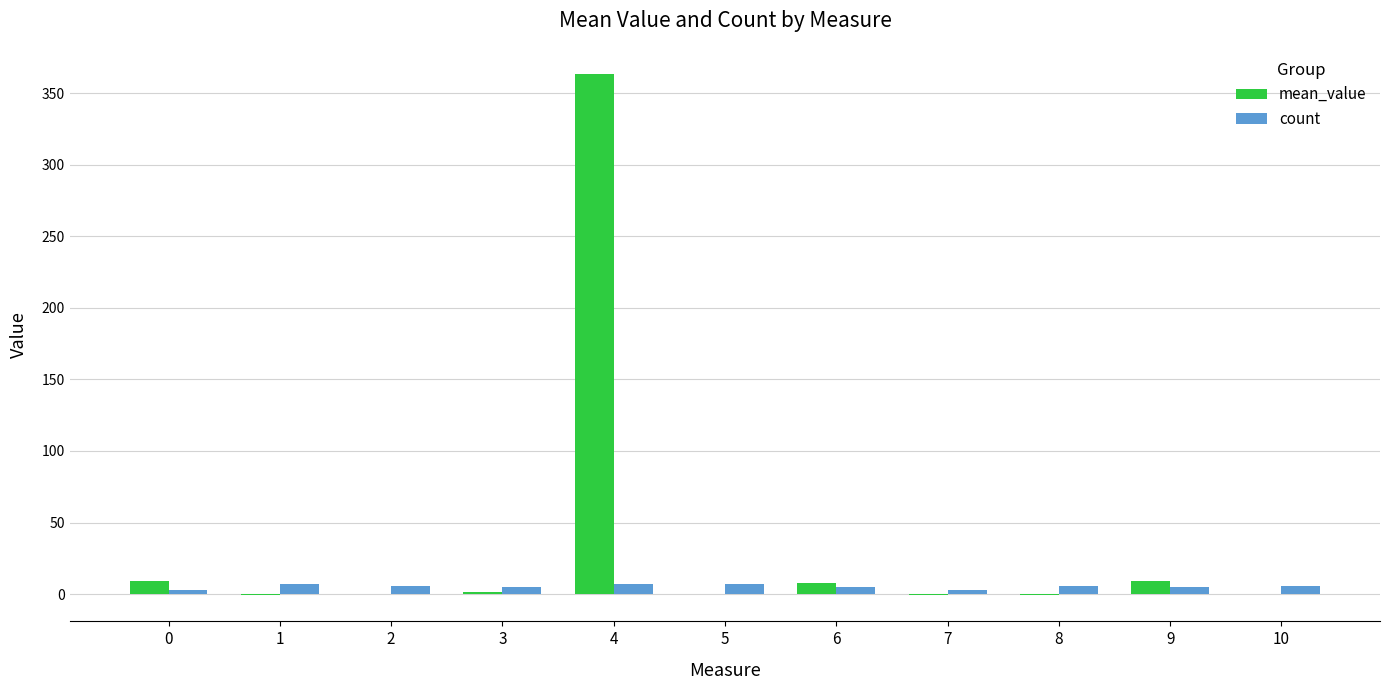

The mean_value series shows 0.1 at 10. True or false?

True